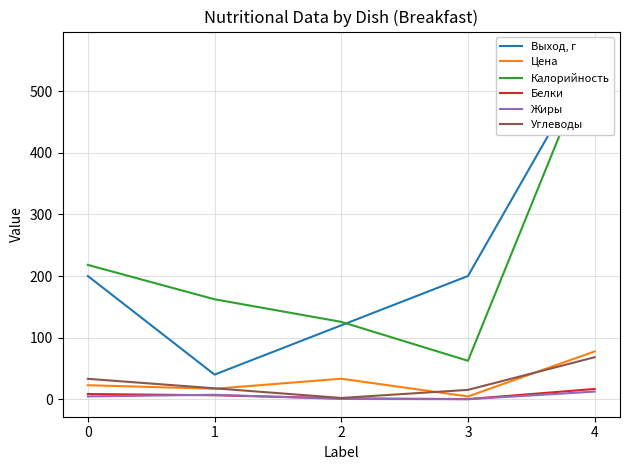

How many interior local peaks does the Цена series have?

1